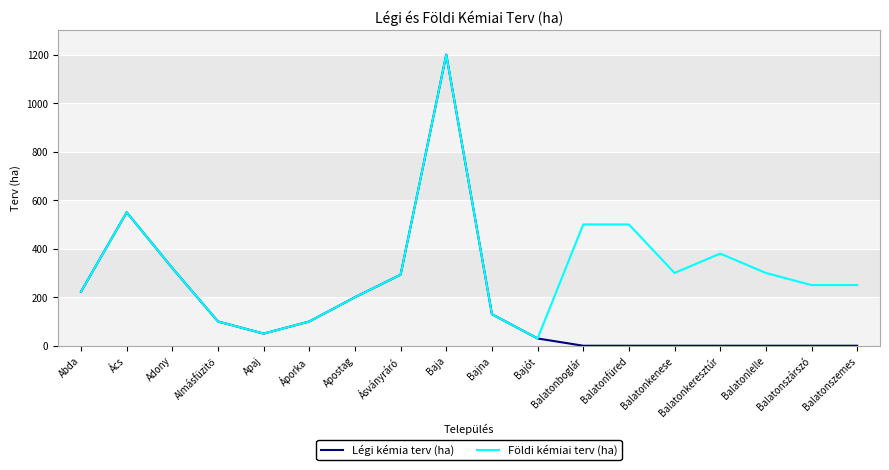

The value of Földi kémiai terv (ha) at Ásványráró is 293. True or false?

True